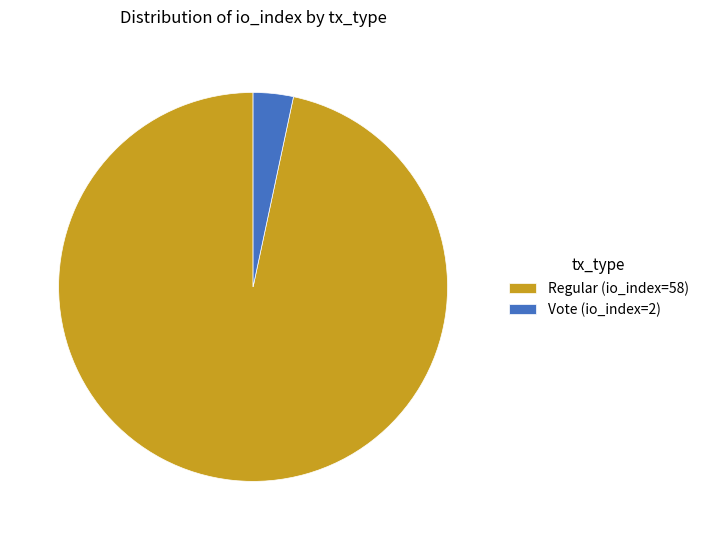

Which category has the smallest portion of the pie?

Vote (io_index=2)